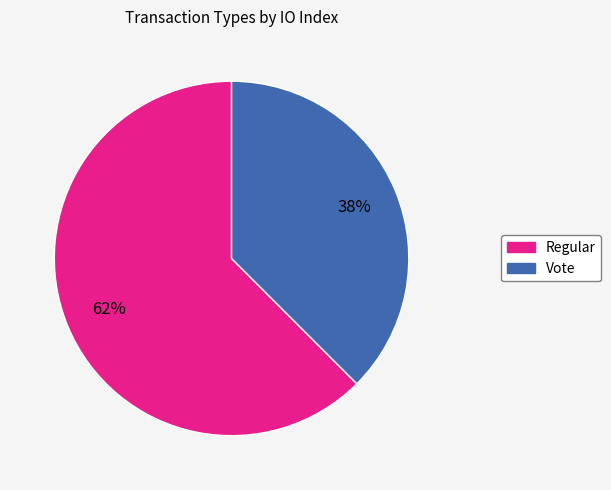

What is the largest slice in the pie chart?

Regular